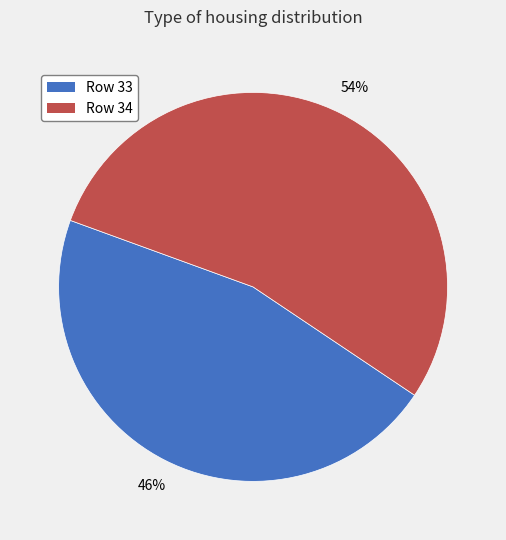

Count the number of slices in the pie.

2